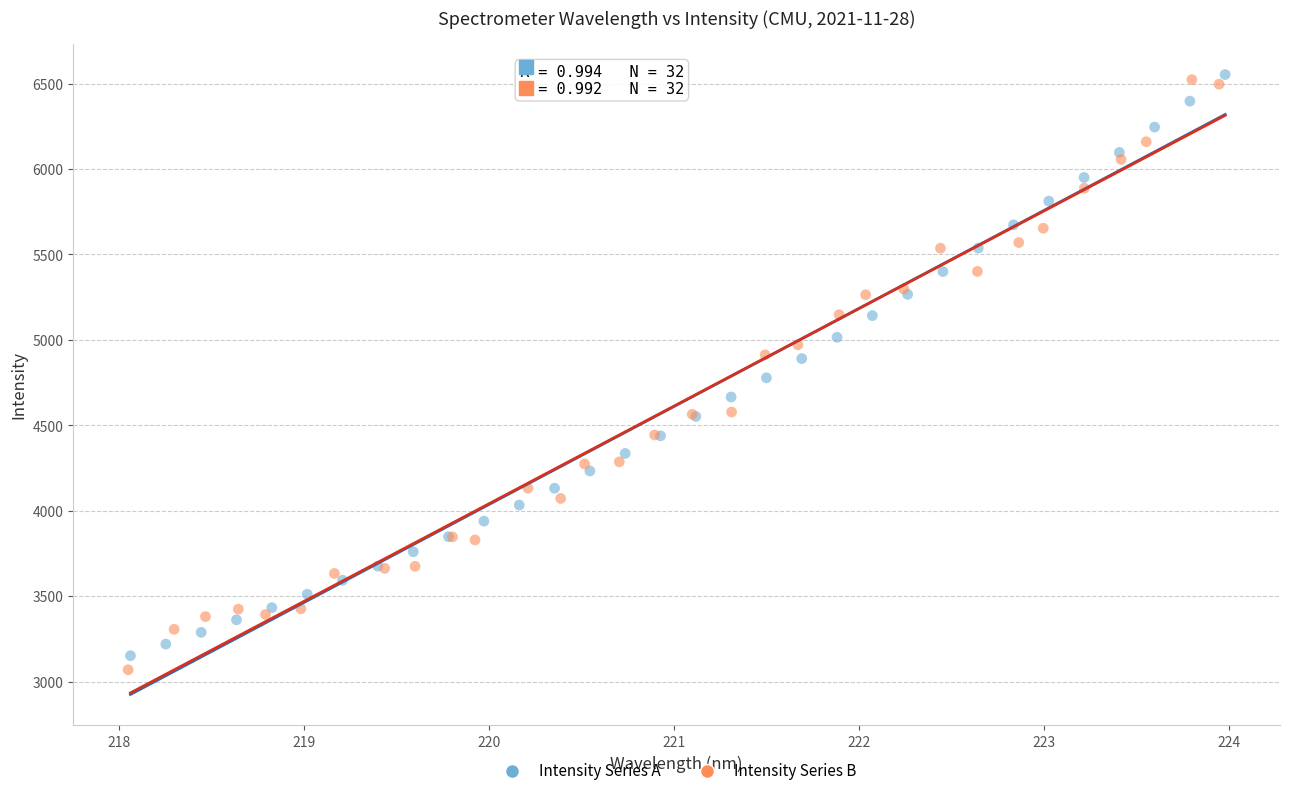

What are all the series names shown in the legend?

Intensity Series A, Intensity Series B